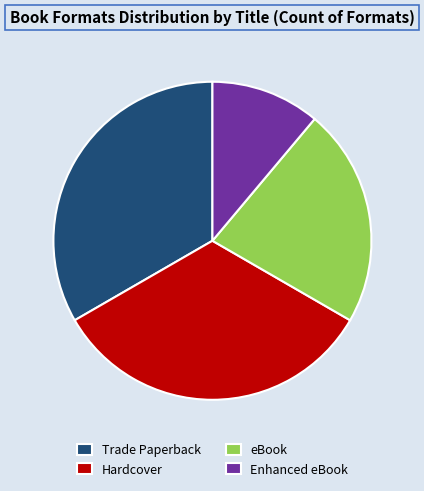

True or false: eBook accounts for 36% of the total.

False